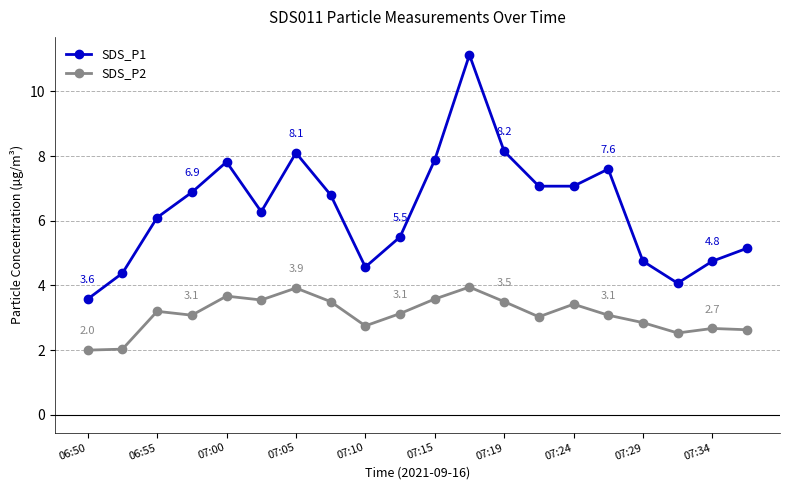

List the series in order of their peak value, lowest first.

SDS_P2, SDS_P1